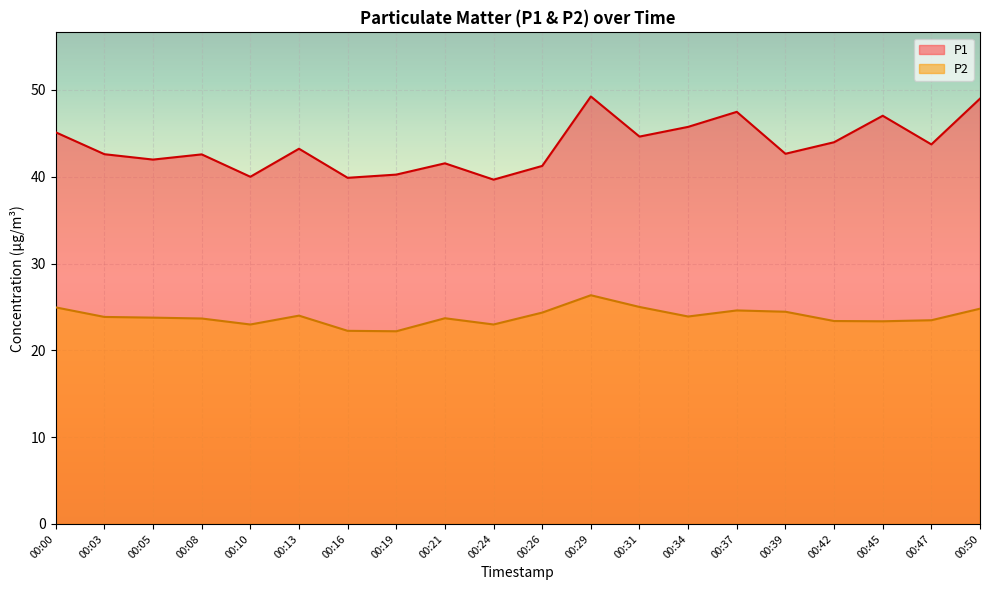

True or false: P2 has more than 1 points higher than both neighbors.

True